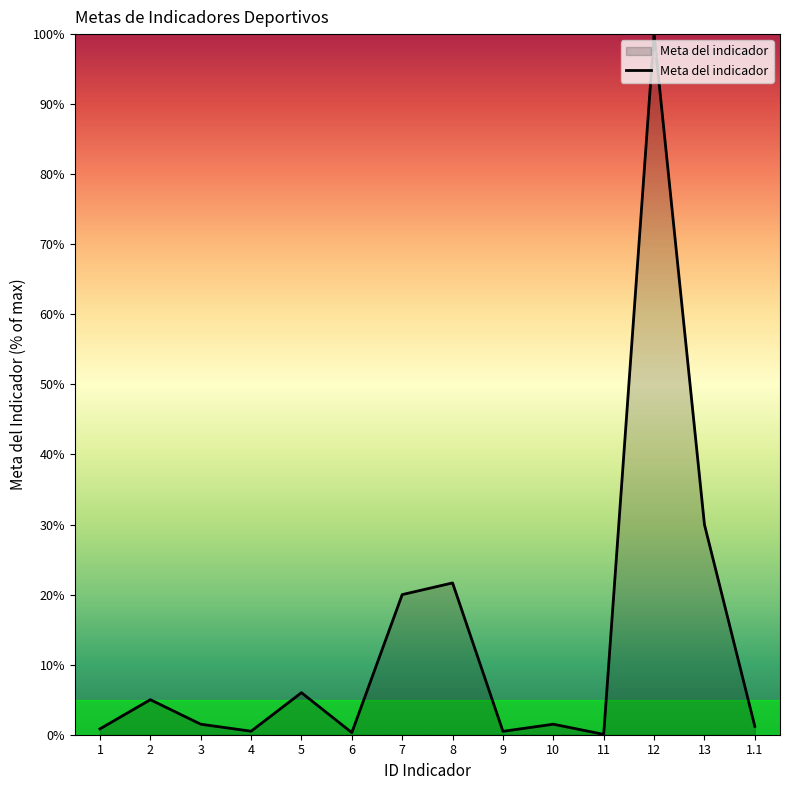

Between 10 and 12, which is larger?

12